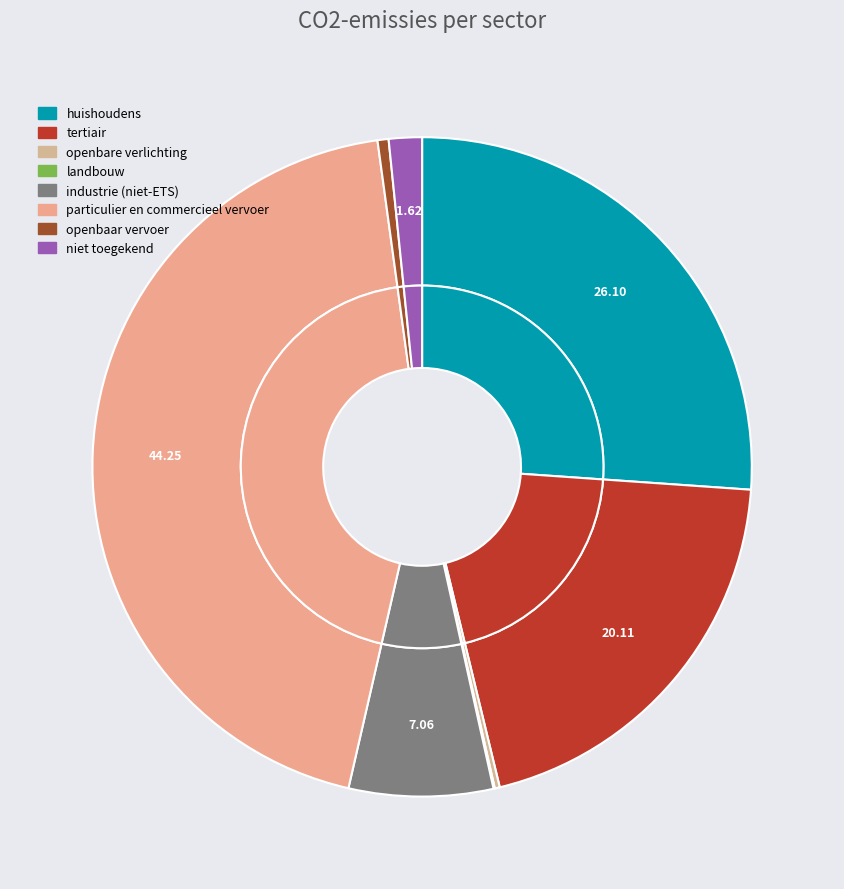

How many segments does this pie chart have?

8